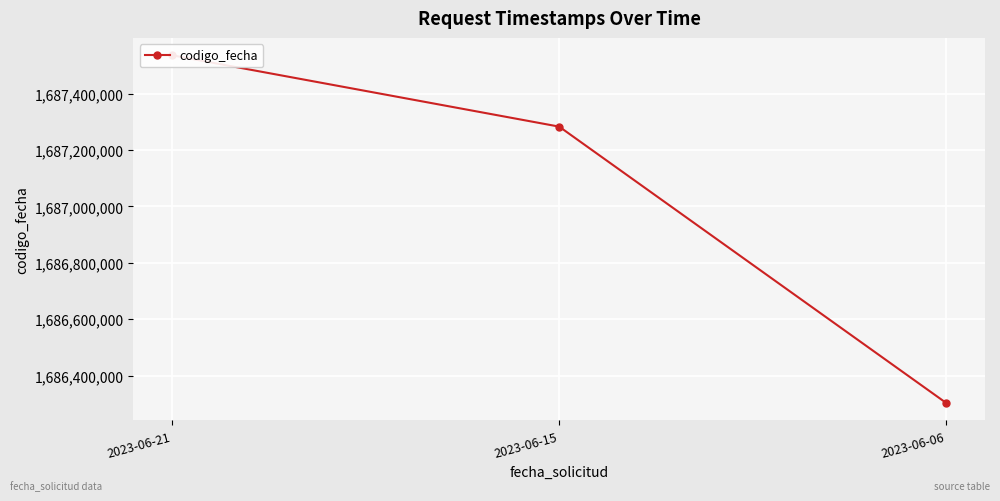

Is it true that the value at 2023-06-15 is 744145004?

False